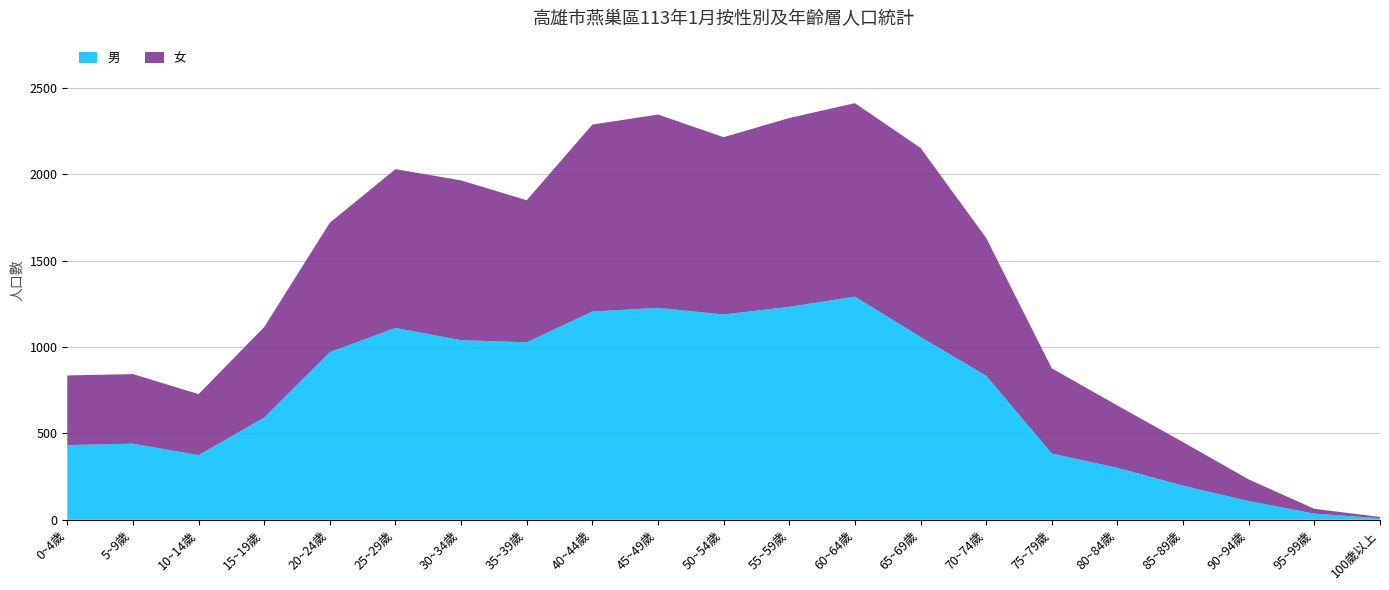

Reading right to left, list all the values displayed in this chart.

男: 100歲以上=9	95~99歲=35	90~94歲=108	85~89歲=197	80~84歲=300	75~79歲=383	70~74歲=833	65~69歲=1058	60~64歲=1291	55~59歲=1232	50~54歲=1188	45~49歲=1226	40~44歲=1205	35~39歲=1027	30~34歲=1039	25~29歲=1110	20~24歲=970	15~19歲=591	10~14歲=374	5~9歲=440	0~4歲=432
女: 100歲以上=7	95~99歲=28	90~94歲=125	85~89歲=252	80~84歲=361	75~79歲=493	70~74歲=798	65~69歲=1094	60~64歲=1120	55~59歲=1093	50~54歲=1026	45~49歲=1119	40~44歲=1082	35~39歲=822	30~34歲=925	25~29歲=919	20~24歲=749	15~19歲=524	10~14歲=353	5~9歲=403	0~4歲=403